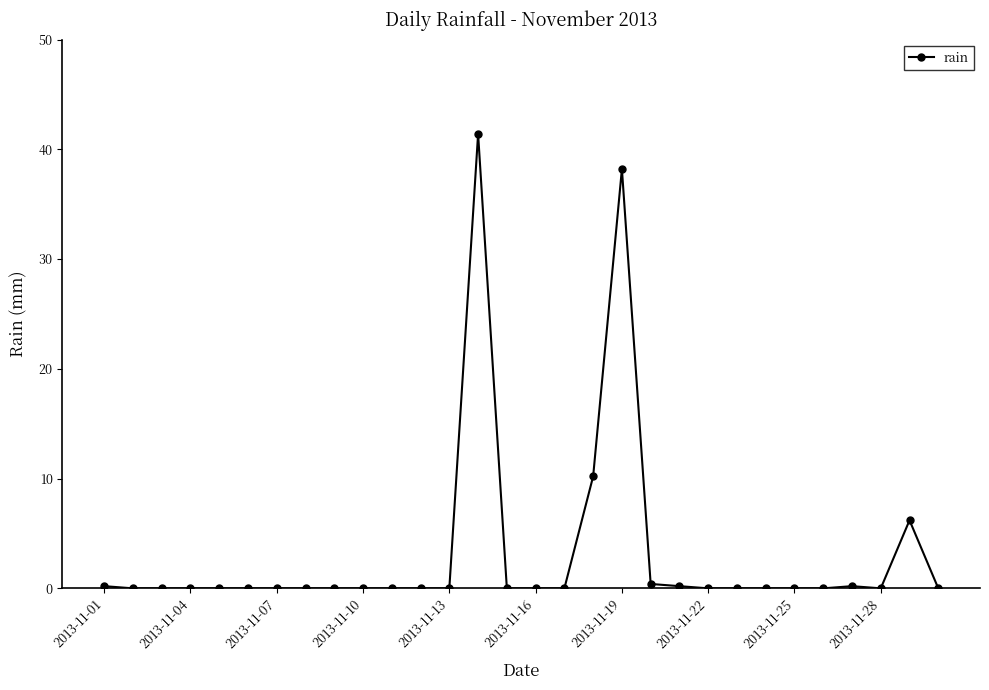

How many lines are shown in the chart?

1